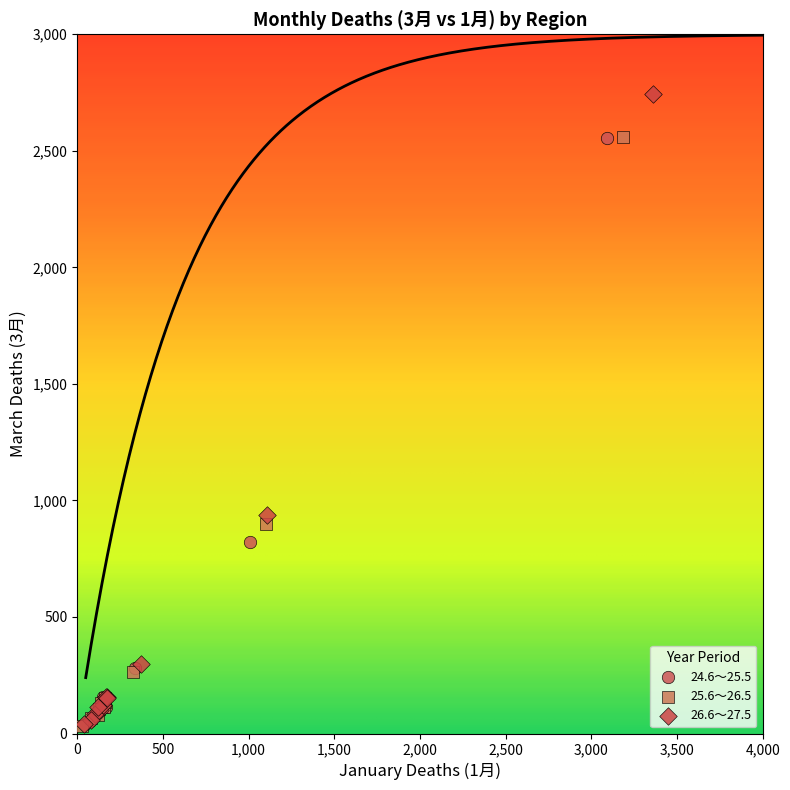

Which series has the largest Y range (max minus min)?

26.6～27.5